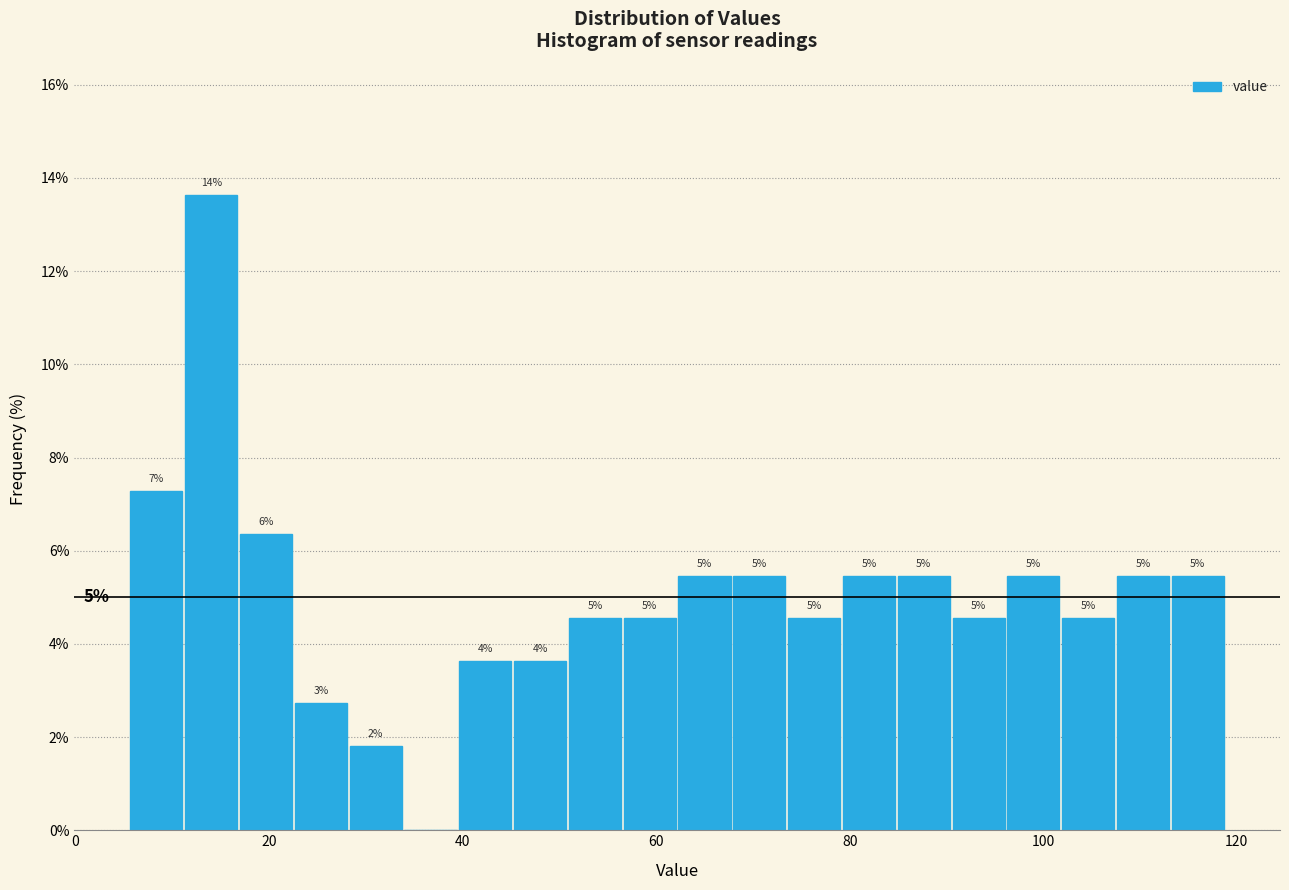

Around what value on the x-axis is the tallest bar? Give the approximate position of its centre, as read against the axis.

14